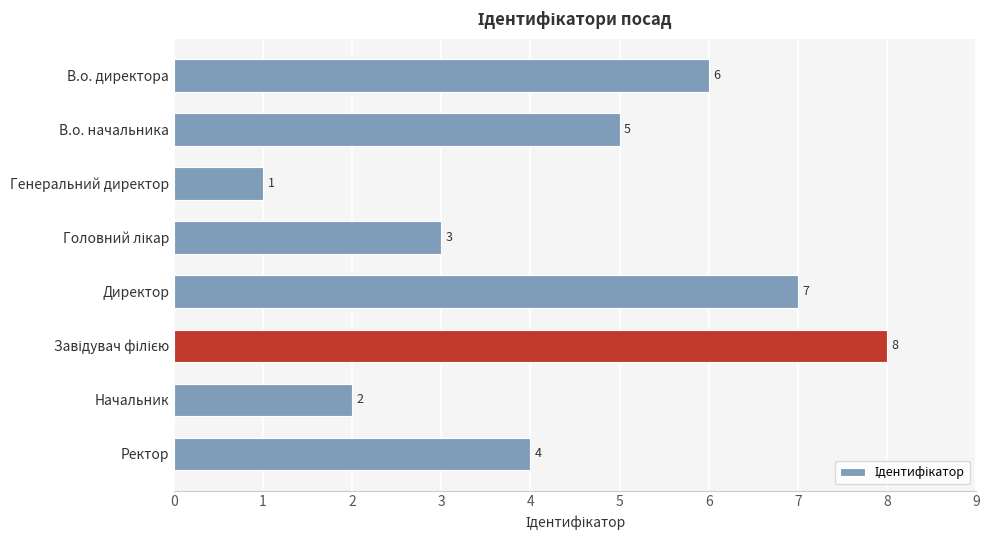

What is the maximum value shown in the chart?

8